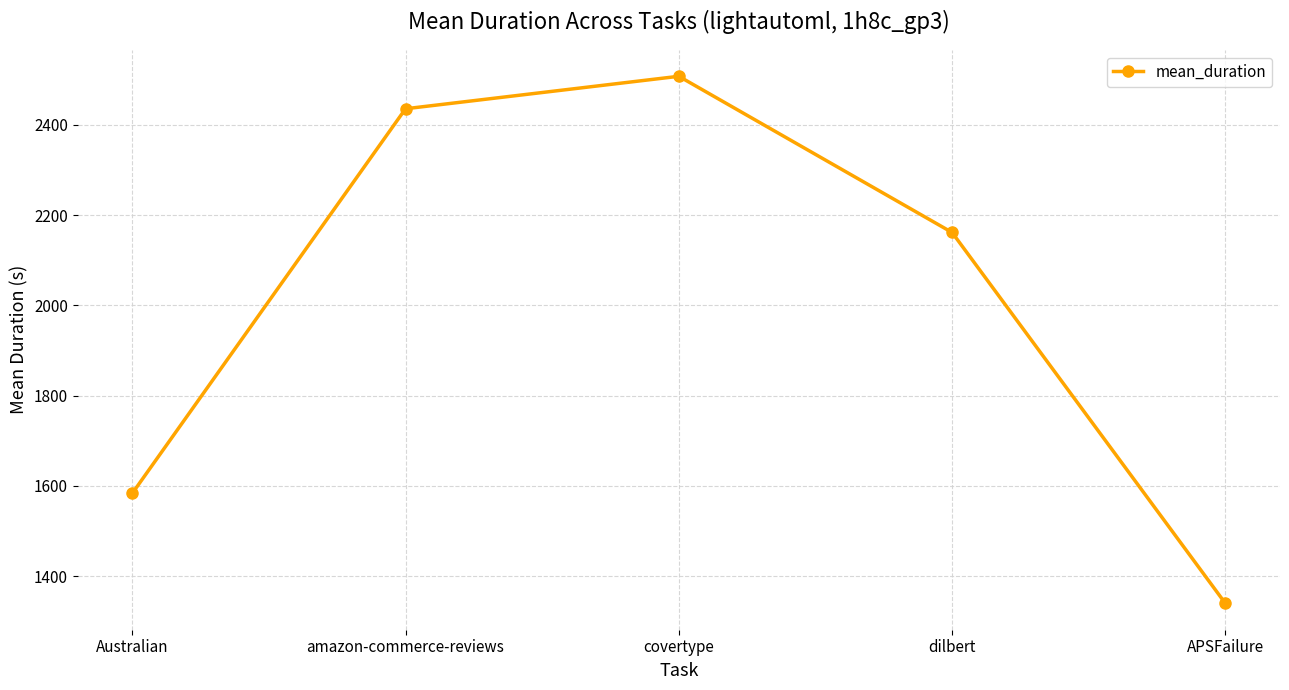

Which has a higher value, covertype or Australian?

covertype